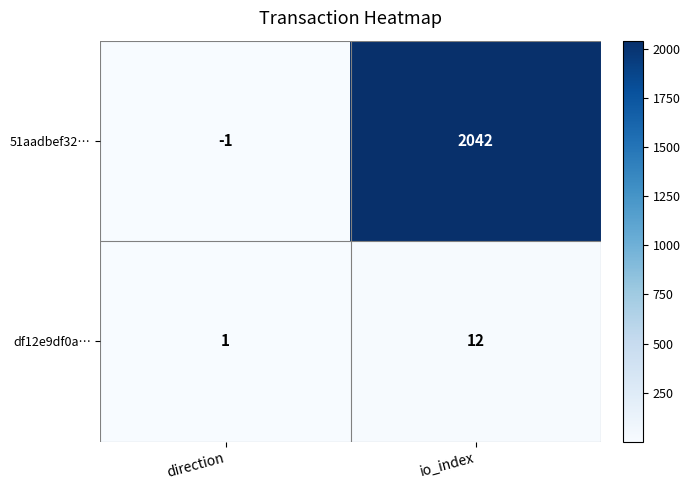

What is the spread (max minus min) of values at io_index?

2030